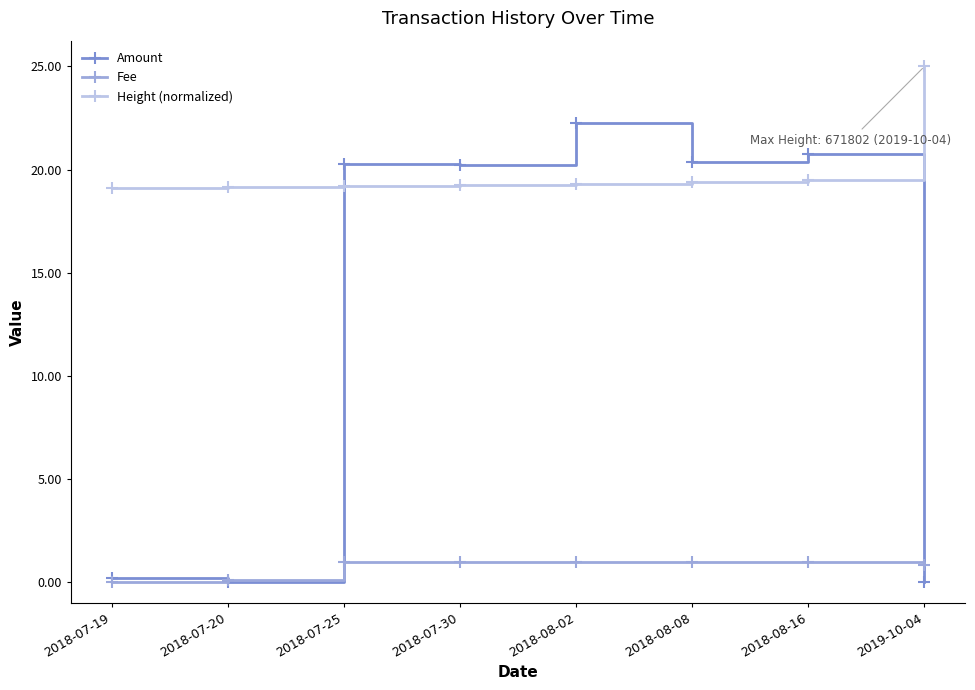

Between 2018-07-30 and 2018-08-02, which series saw the biggest shift?

Amount